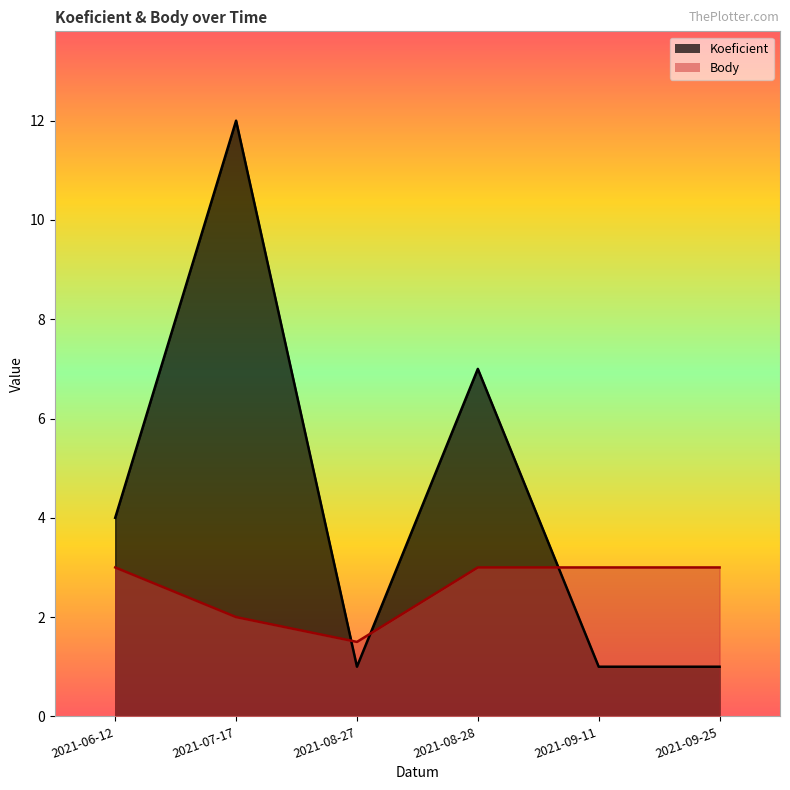

What is the sum of the Body values at 2021-07-17 and 2021-08-27?

3.5